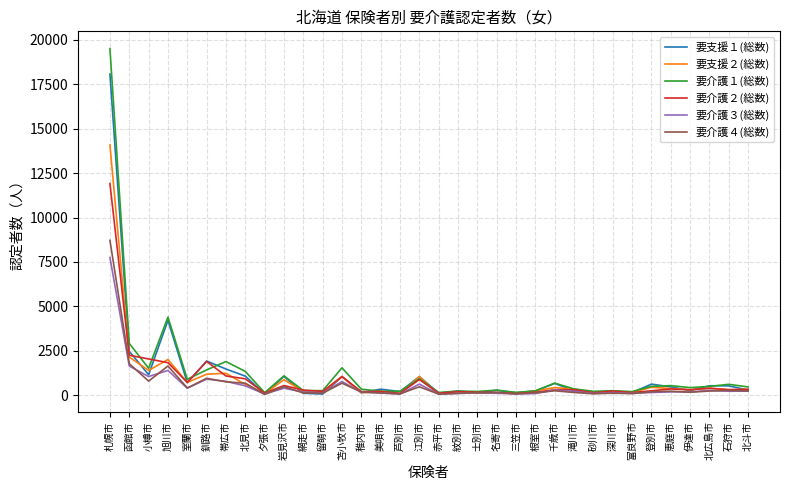

Which series has the largest range (max minus min)?

要介護１(総数)